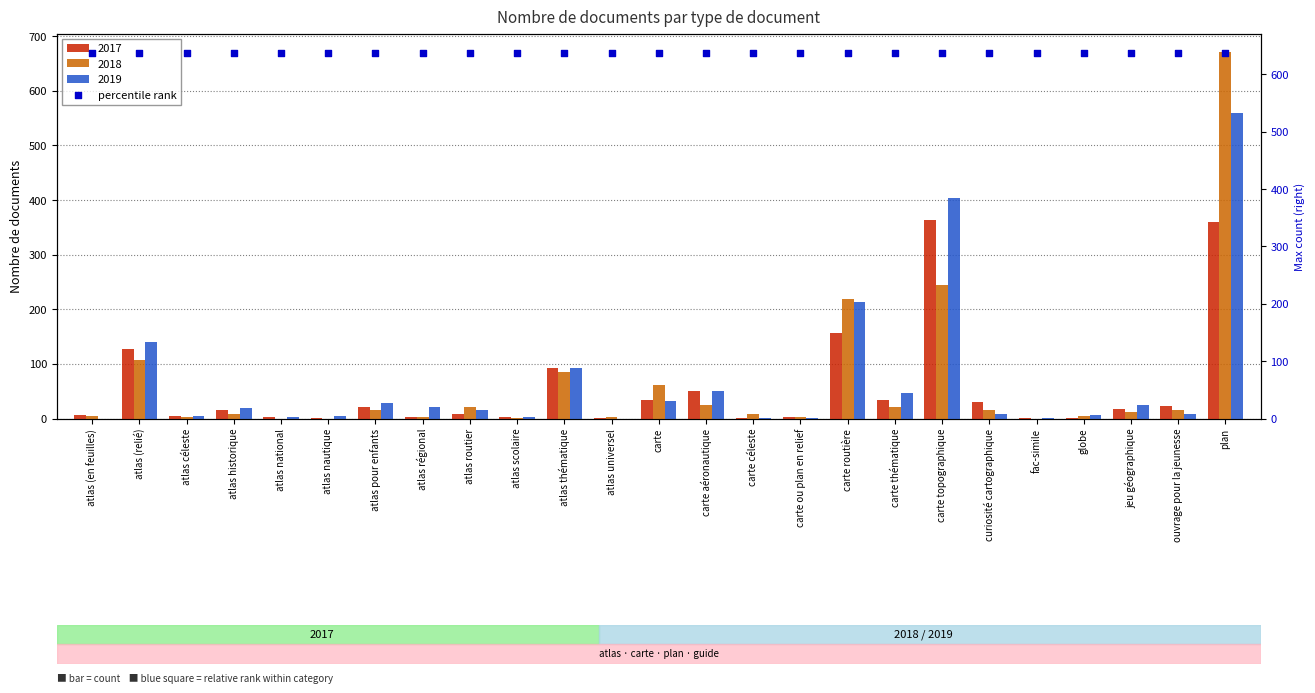

Which series has the largest total across all categories?

2019